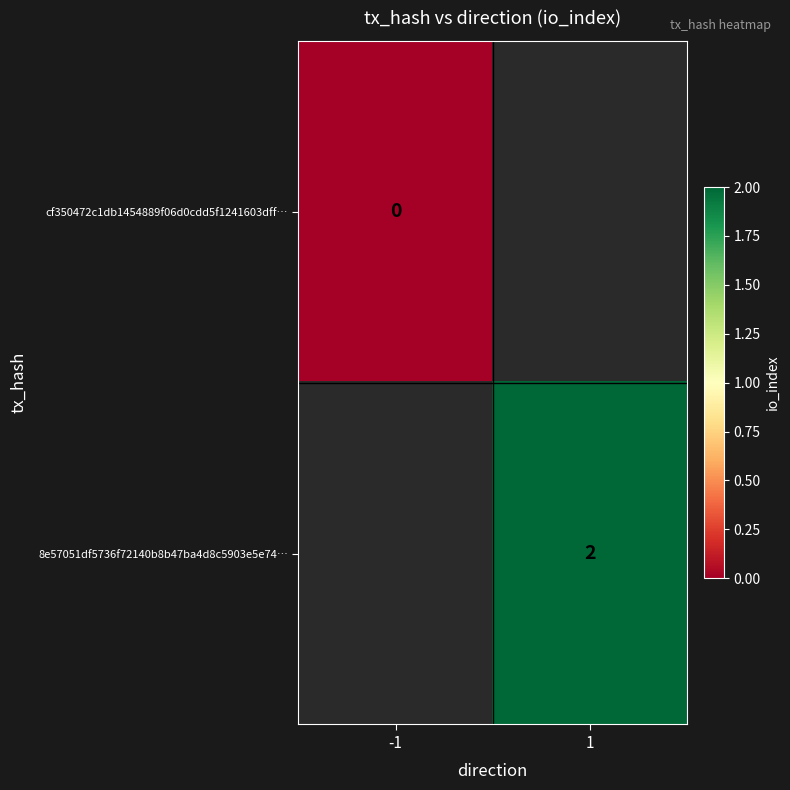

Is the value of 8e57051df5736f72140b8b47ba4d8c5903e5e74… at 1 greater than the value of cf350472c1db1454889f06d0cdd5f1241603dff… at -1?

Yes